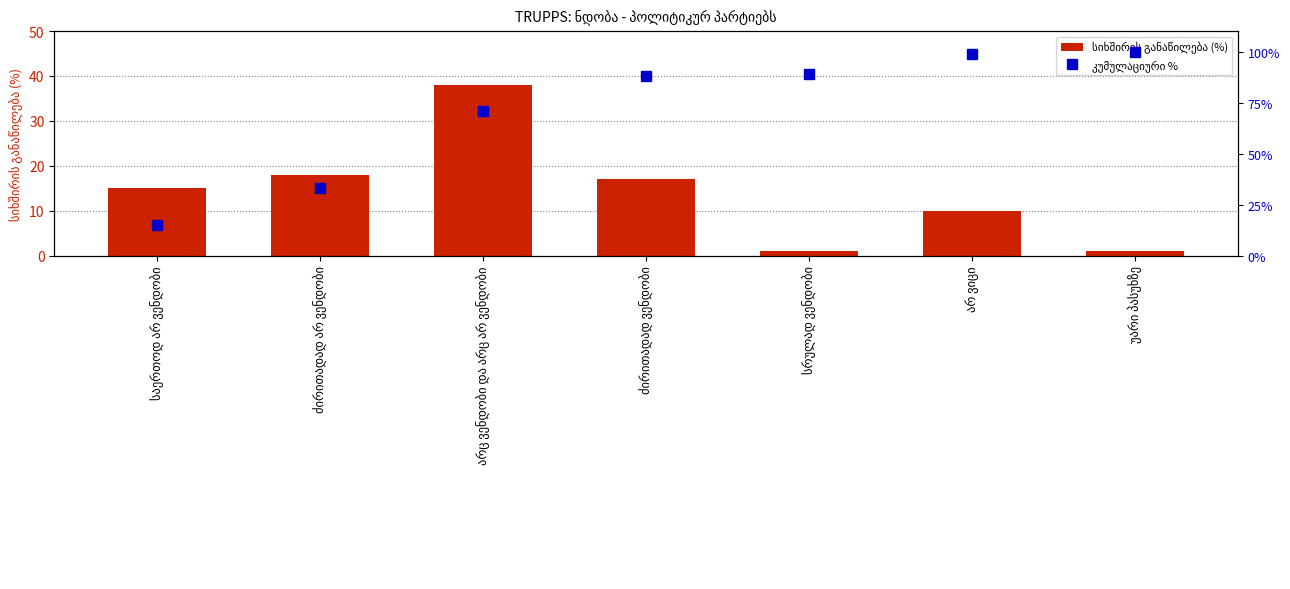

At which label is კუმულაციური % closest to 57?

არც ვენდობი და არც არ ვენდობი